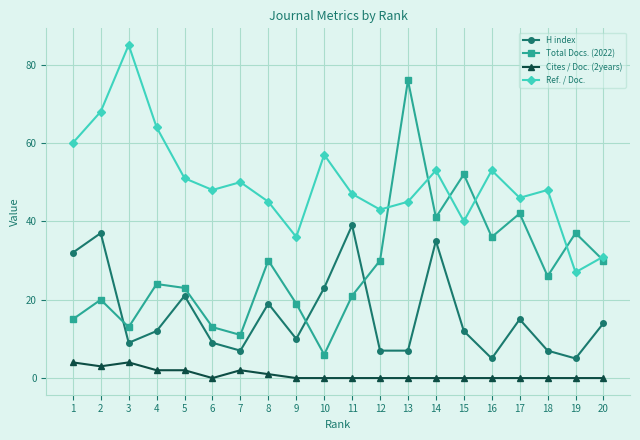

True or false: Cites / Doc. (2years) has more than 0 points higher than both neighbors.

True